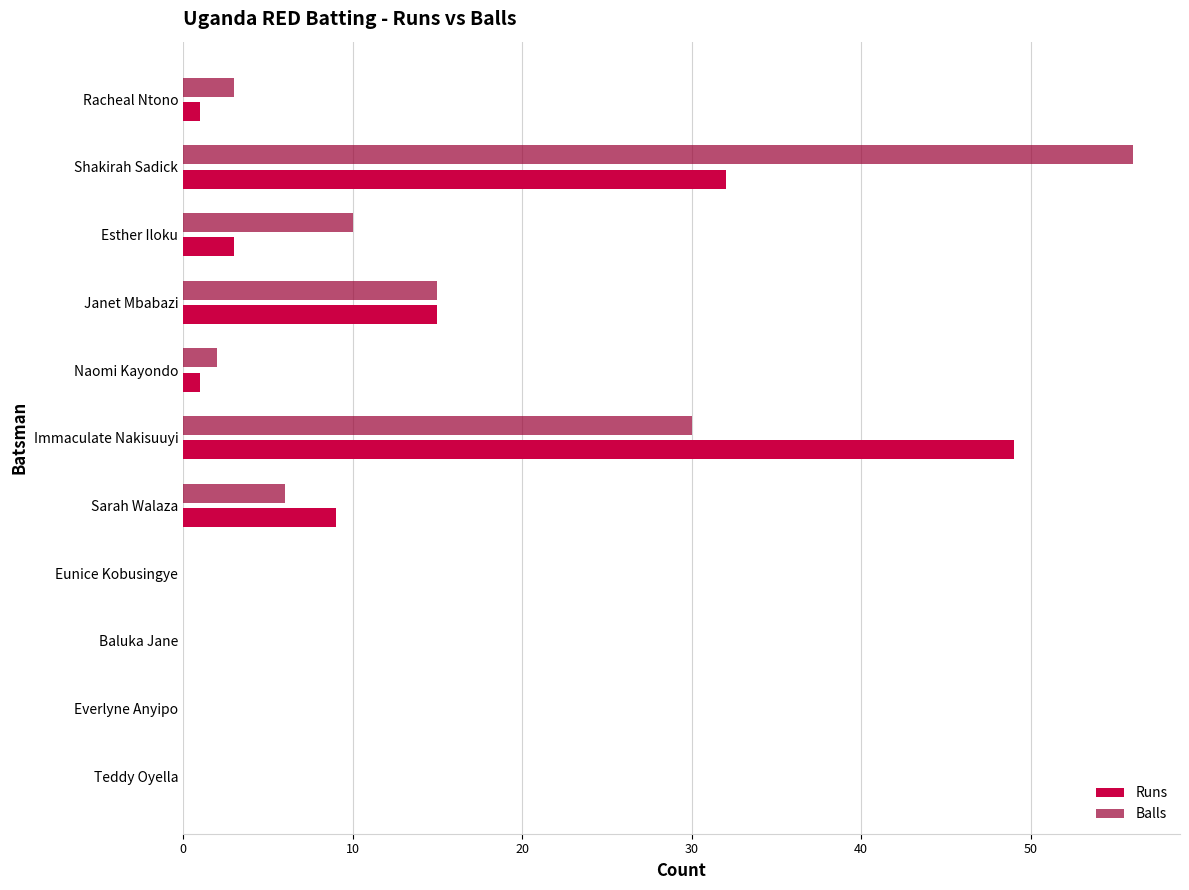

Is it true that Balls equals 15 at Esther Iloku?

False